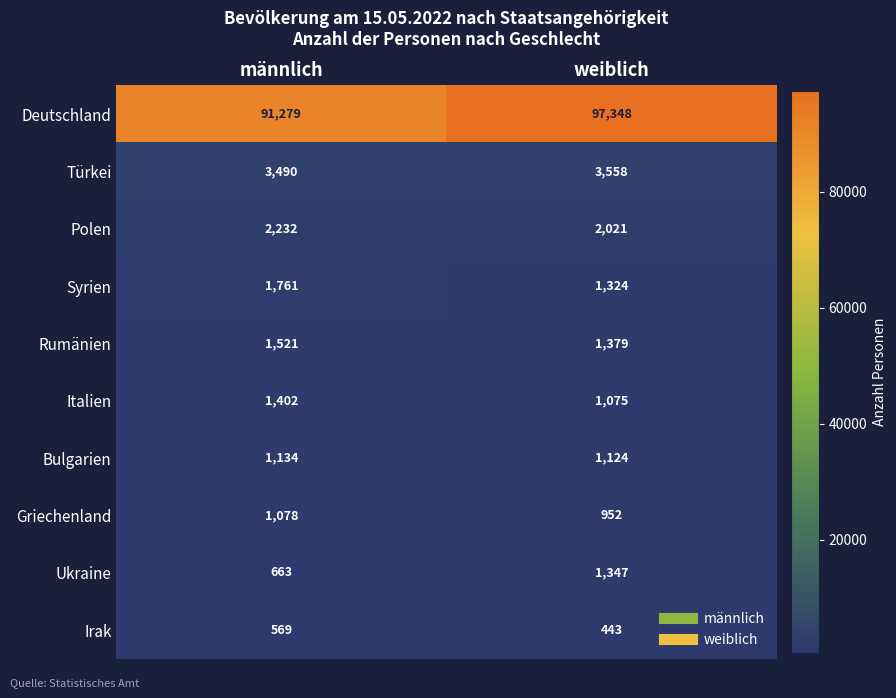

What is the difference between the Italien values at männlich and weiblich?

327